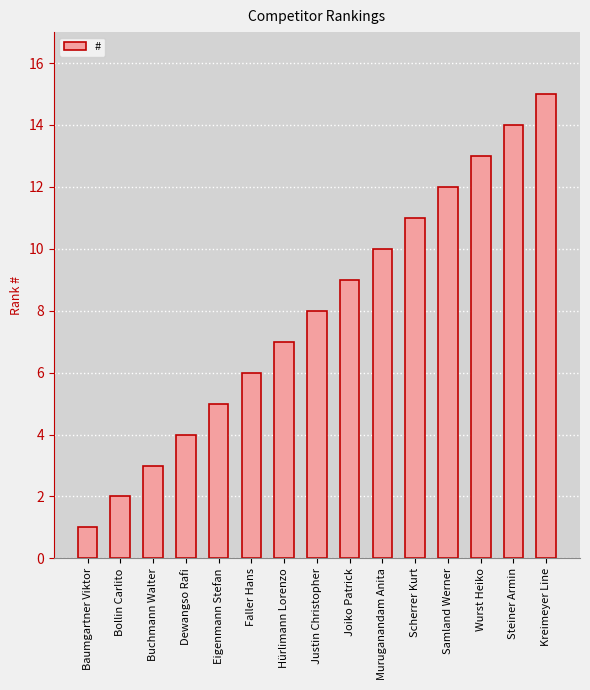

Reading left to right, list all the values displayed in this chart.

Baumgartner Viktor=1	Bollin Carlito=2	Buchmann Walter=3	Dewangso Rafi=4	Eigenmann Stefan=5	Faller Hans=6	Hürlimann Lorenzo=7	Justin Christopher=8	Joiko Patrick=9	Muruganandam Anita=10	Scherrer Kurt=11	Samland Werner=12	Wurst Heiko=13	Steiner Armin=14	Kreimeyer Line=15